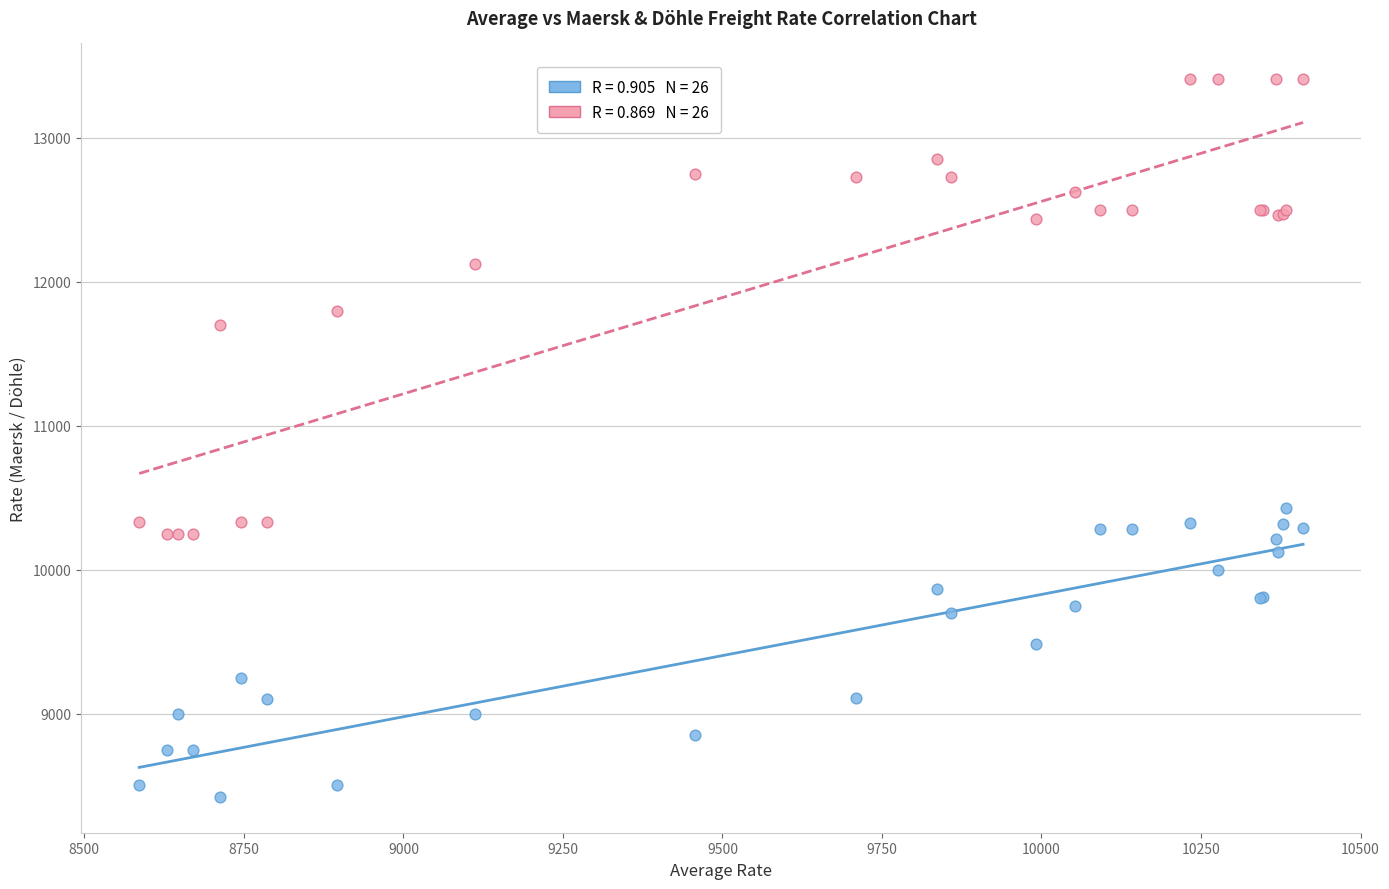

Across all series, what Y value is closest to 10914?

10425